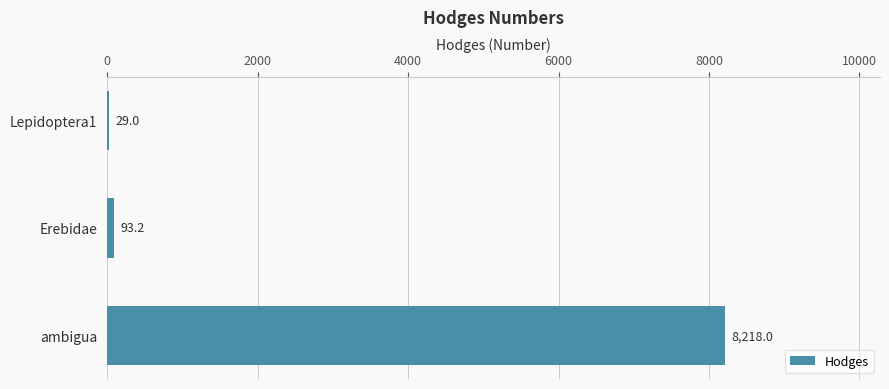

Reading top to bottom, extract all data points from this chart.

Lepidoptera1=29.0	Erebidae=93.2	ambigua=8218.0